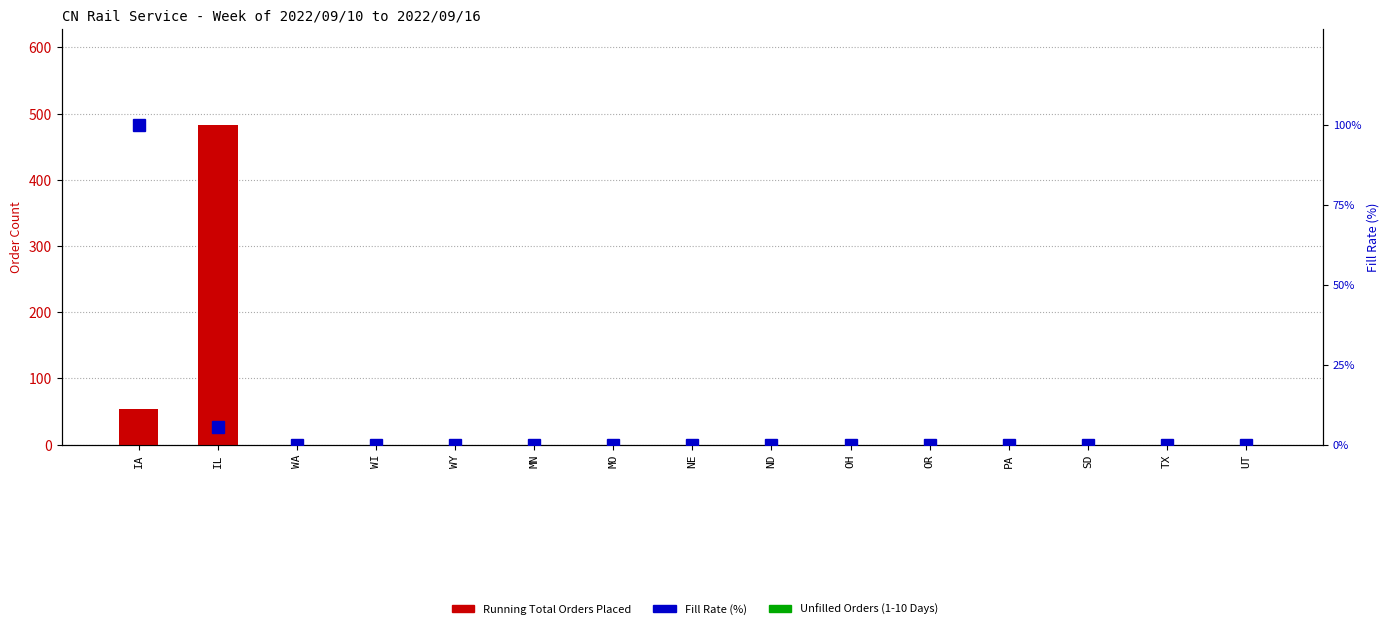

At which label does Fill Rate (%) reach its peak?

IA